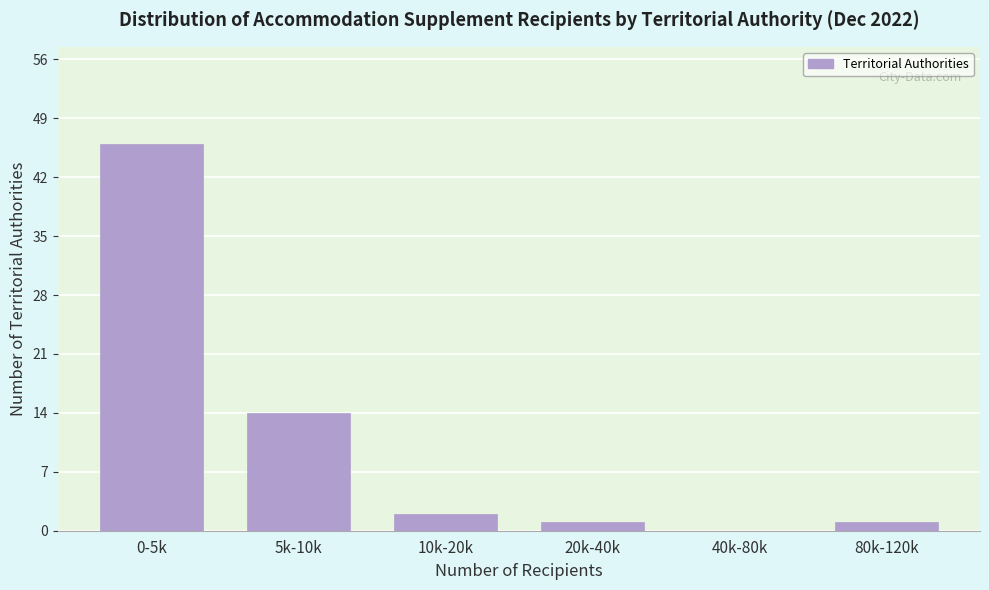

Which category has the highest value across all series?

0-5k